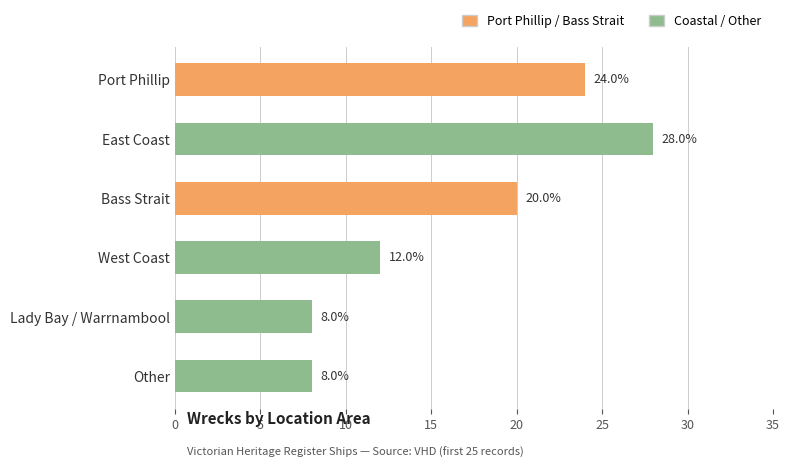

Between Port Phillip and Bass Strait, which is larger?

Port Phillip